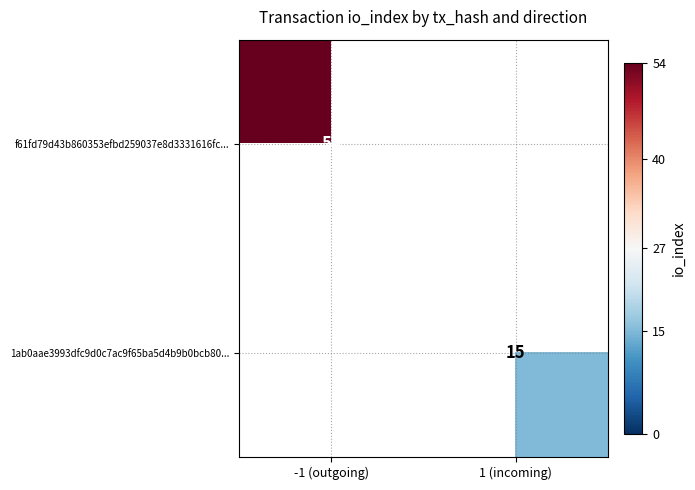

Which has a higher value, 1 (incoming) or -1 (outgoing)?

-1 (outgoing)